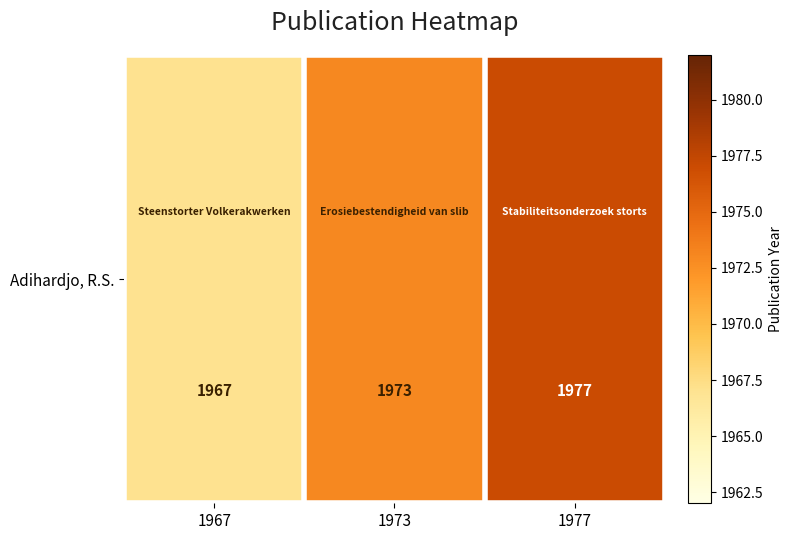

Reading left to right, transcribe all the data shown in this chart.

1967	1973	1977